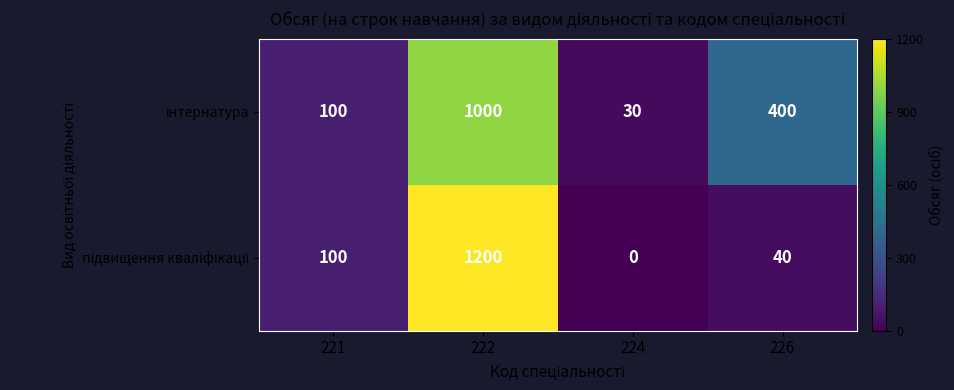

At which category is the sum across all series the highest?

222